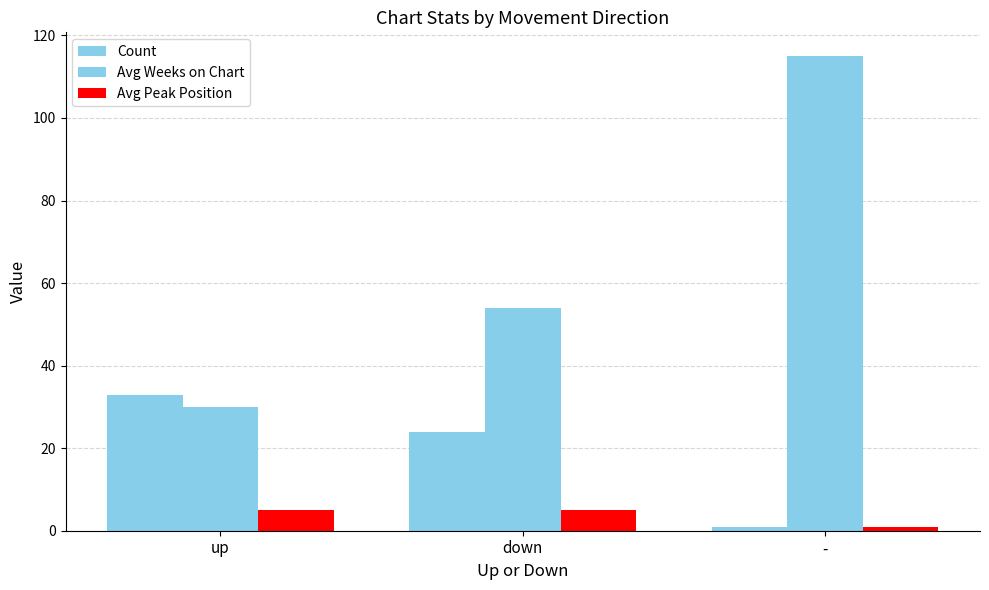

How many distinct data groups are displayed?

3